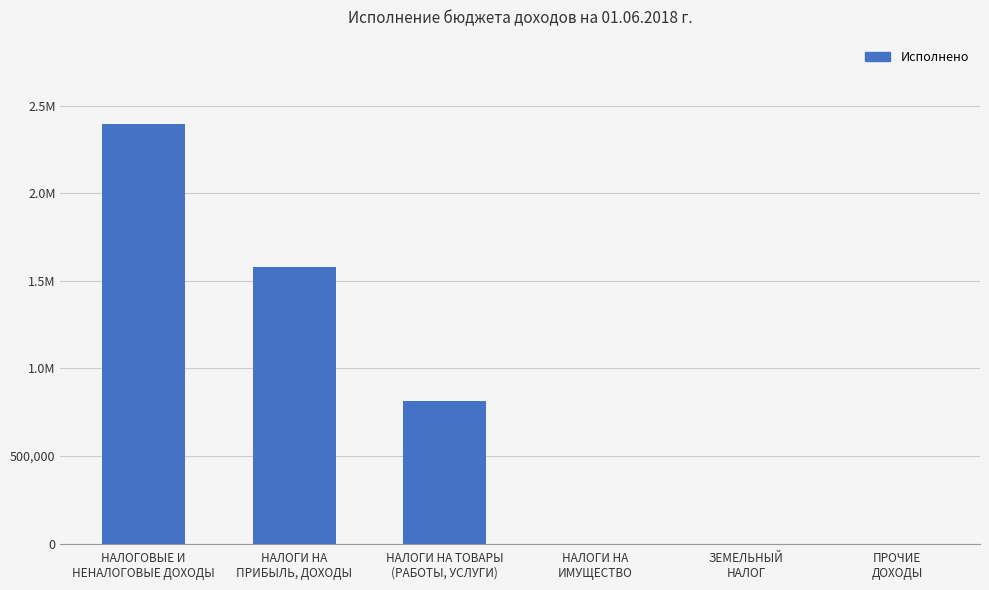

Are the bars horizontal?

No